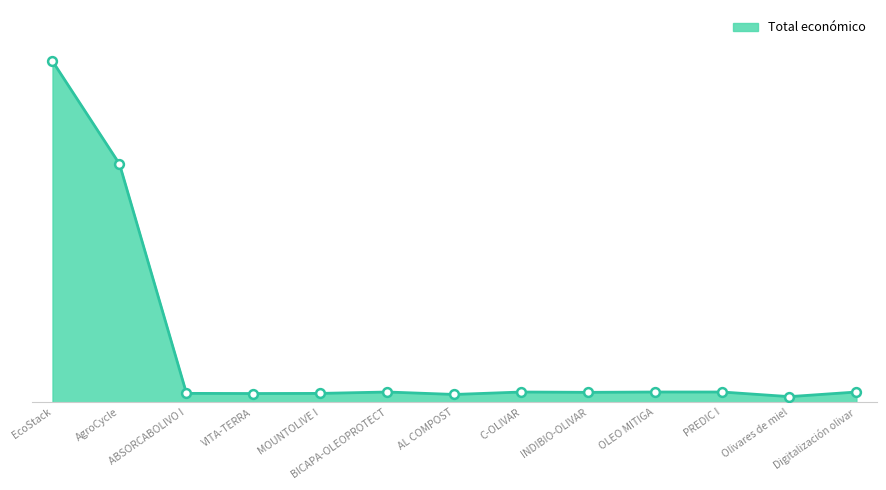

Between BICAPA-OLEOPROTECT and ABSORCABOLIVO I, which is larger?

BICAPA-OLEOPROTECT